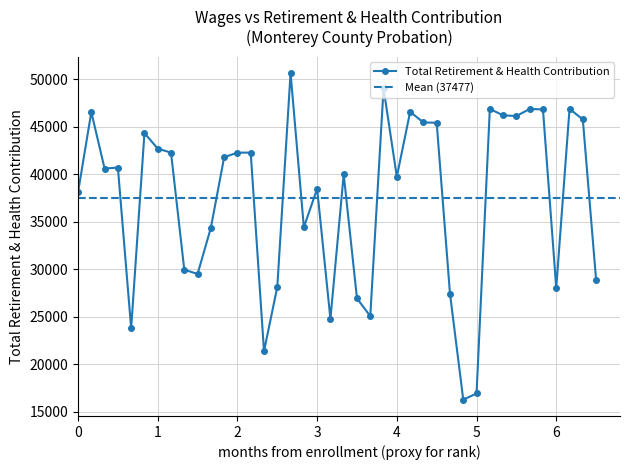

What is the value of the 10th point from the left?

29524